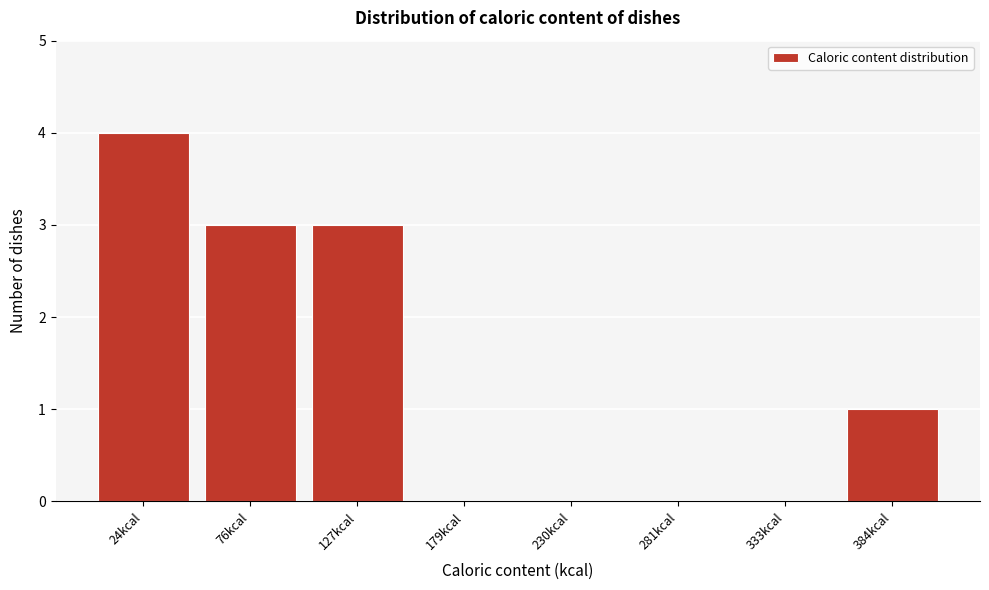

Reading right to left, list all the values displayed in this chart.

384kcal=1	333kcal=0	281kcal=0	230kcal=0	179kcal=0	127kcal=3	76kcal=3	24kcal=4